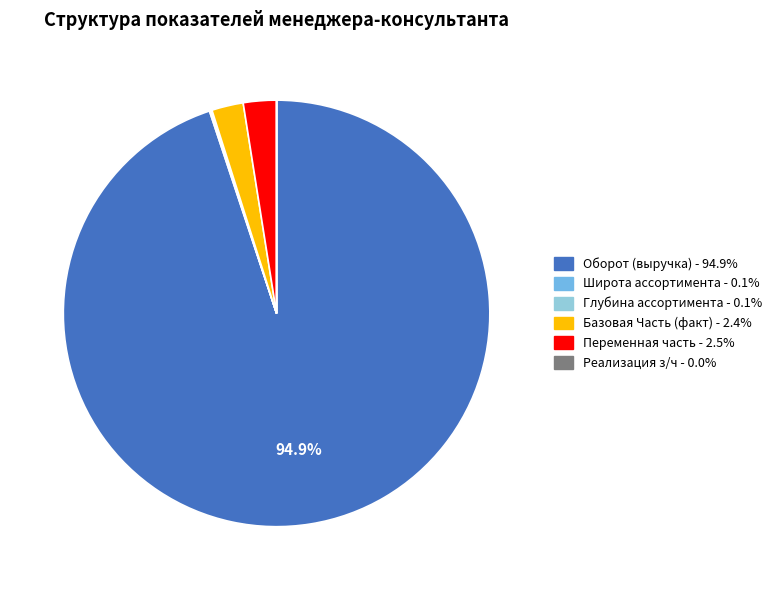

To the nearest percent, what is the average slice percentage?

17%